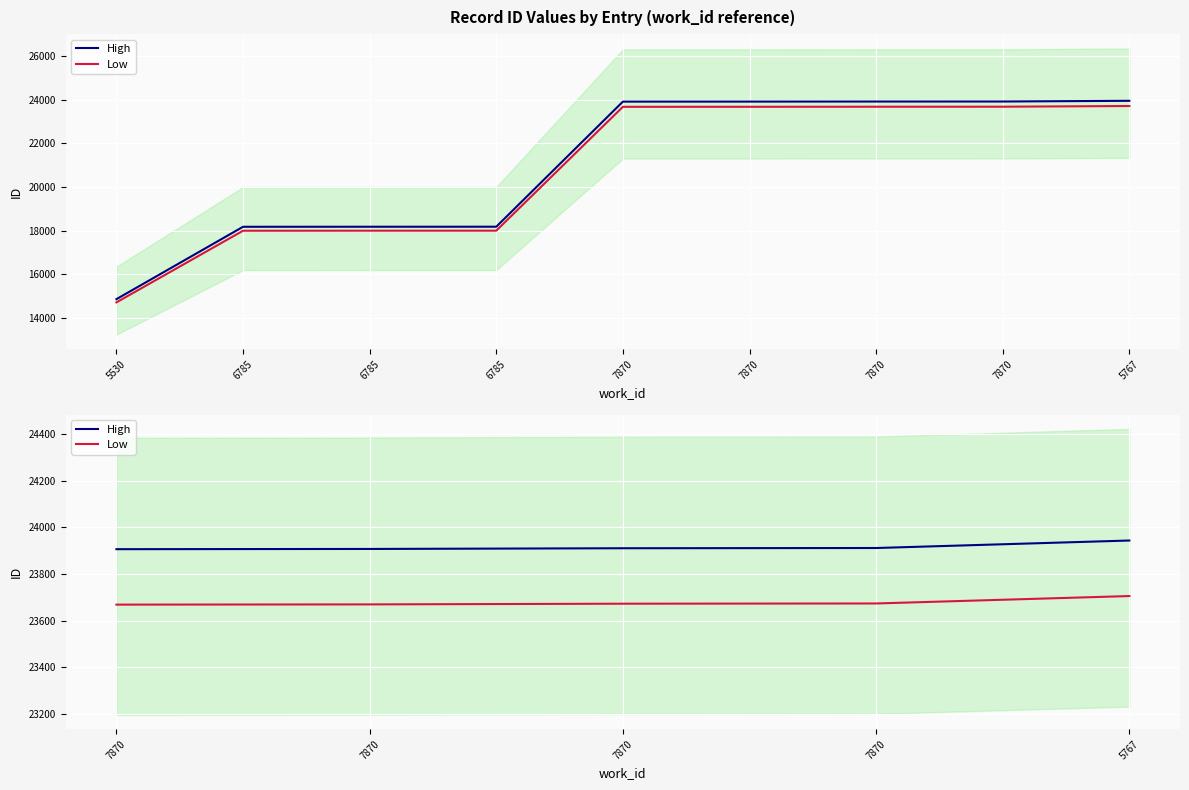

Which series changed the most between 7870 and 7870?

High